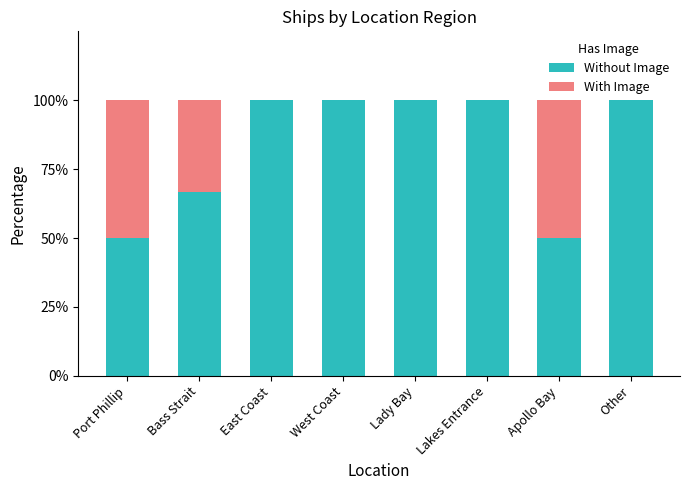

The Without Image series shows 115.3 at Bass Strait. True or false?

False